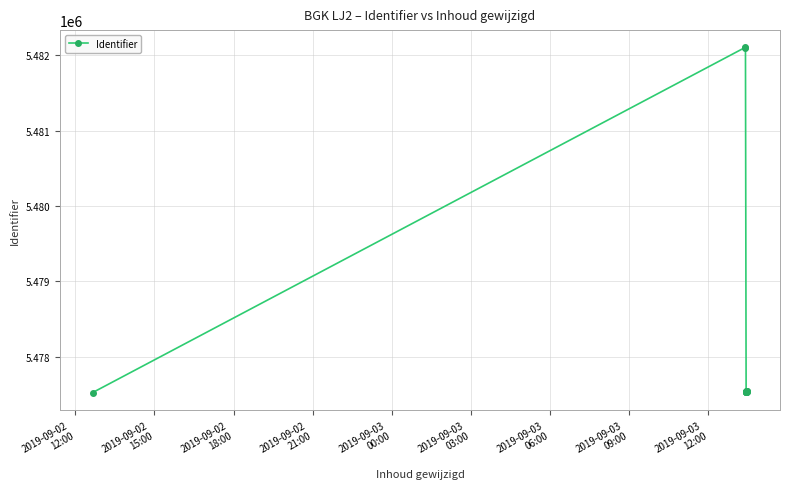

Which category has the lowest value across all series?

2019-09-02
12:00